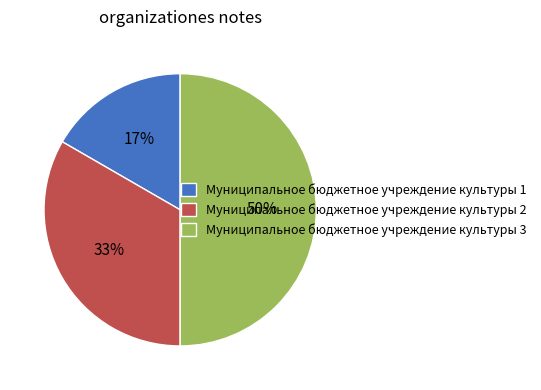

To the nearest percent, what portion does Муниципальное бюджетное учреждение культуры 2 represent?

33%